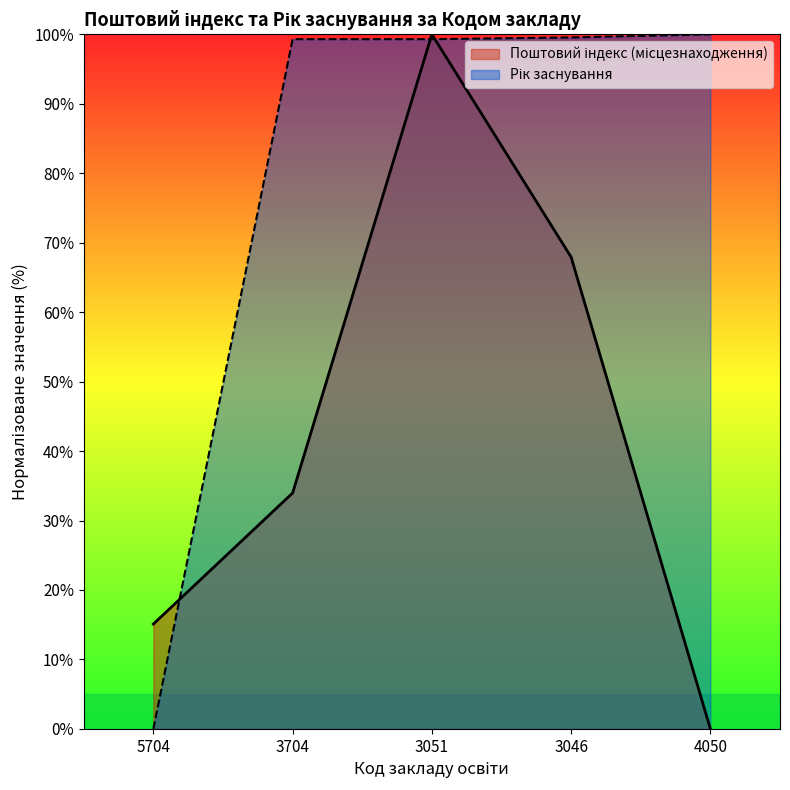

What is the sum of the Рік заснування values at 5704 and 3051?

99.3